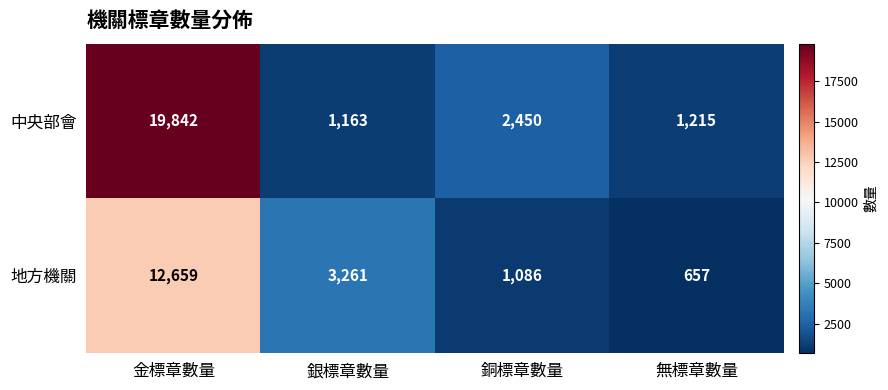

Reading right to left, what are all the values shown in this chart?

中央部會: 無標章數量=1215	銅標章數量=2450	銀標章數量=1163	金標章數量=19842
地方機關: 無標章數量=657	銅標章數量=1086	銀標章數量=3261	金標章數量=12659